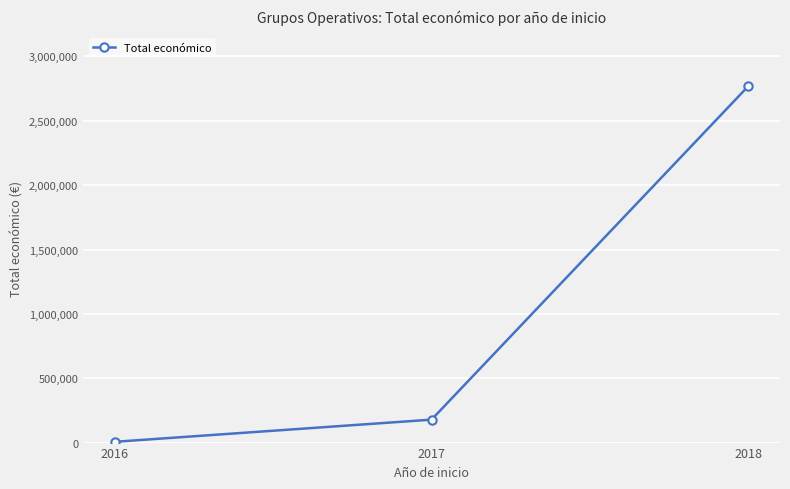

Count the number of categories in the chart.

3